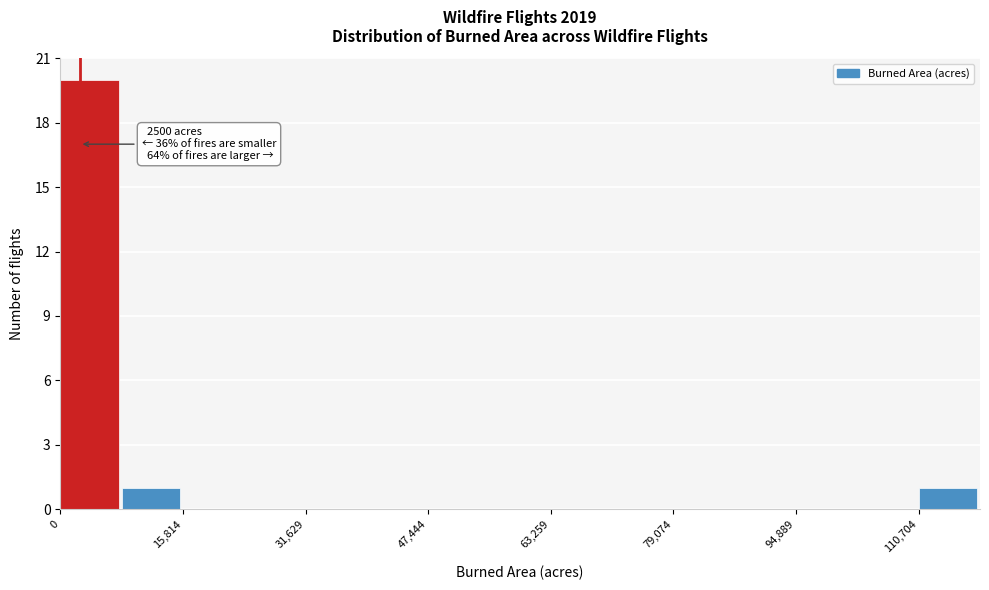

Read against the x-axis, roughly where is the centre of the tallest bar?

4000